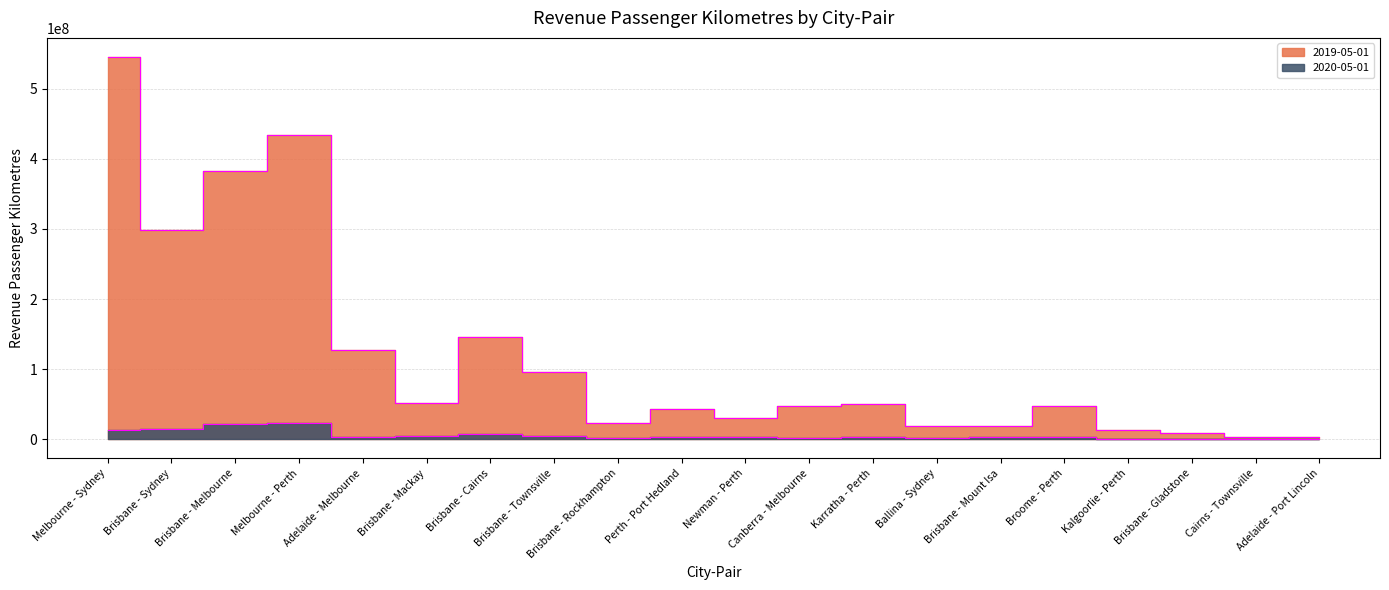

In 2020-05-01, how many points are lower than both neighbors (excluding endpoints)?

4